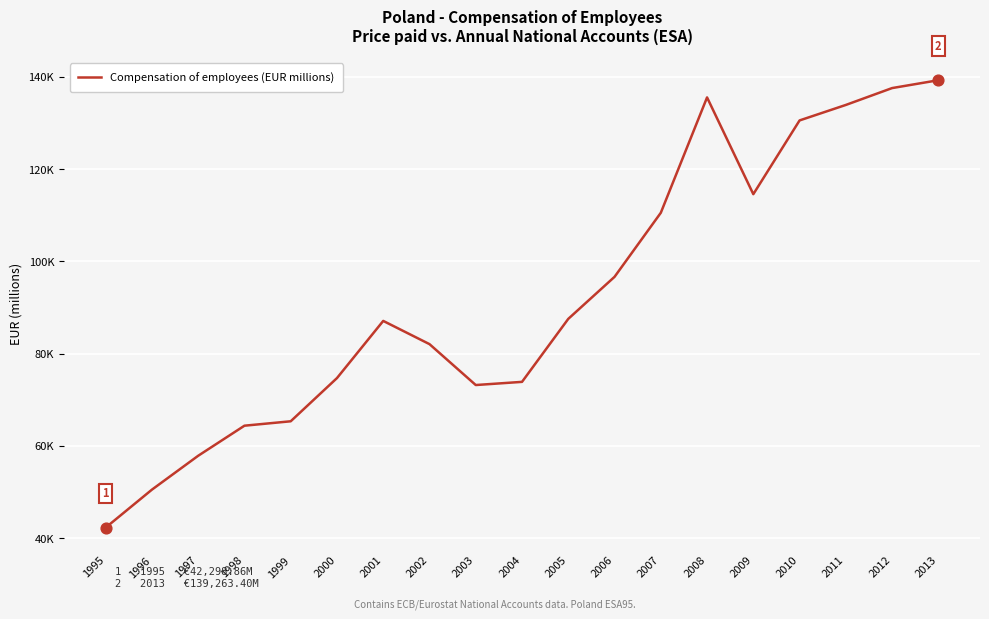

What is the change in value from 1997 to 2001?

+29226.2